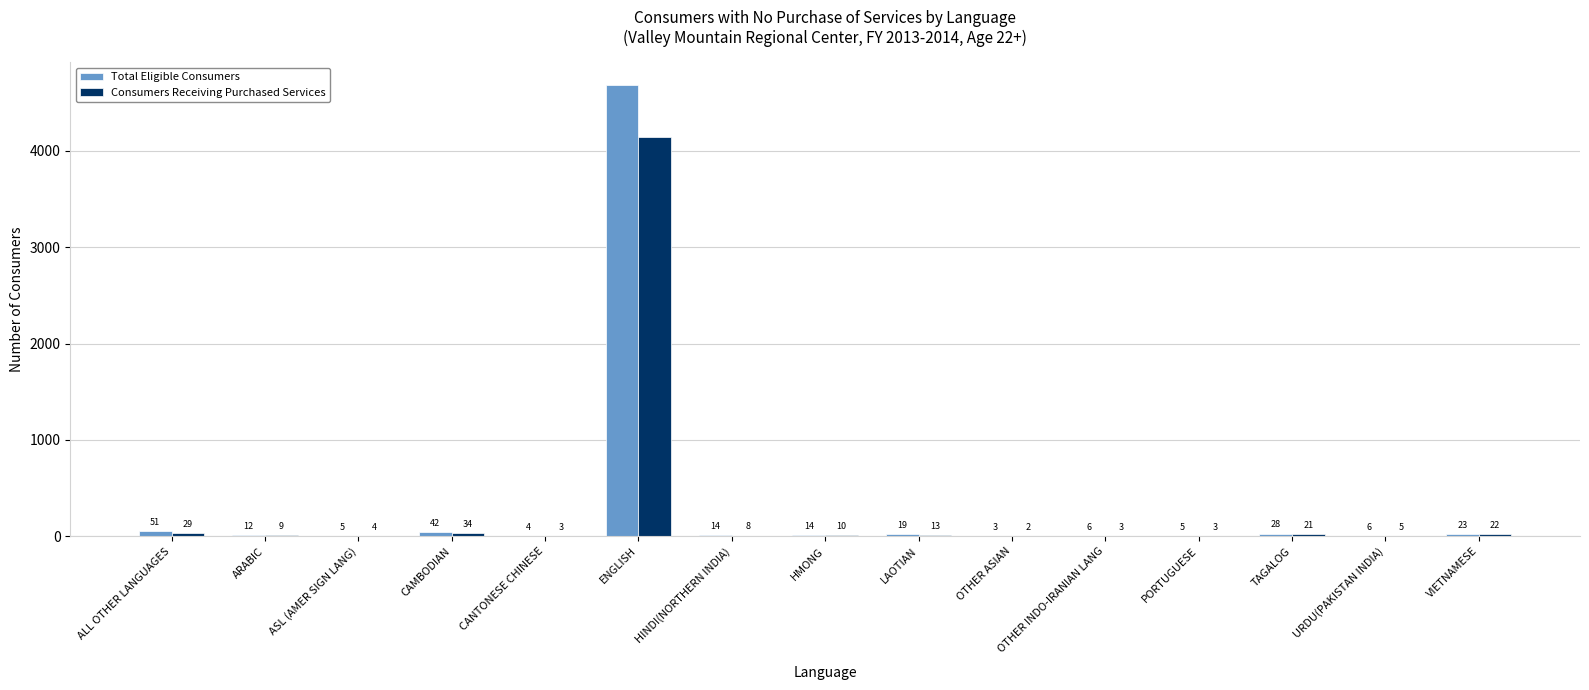

What is the total value across all series at TAGALOG?

49